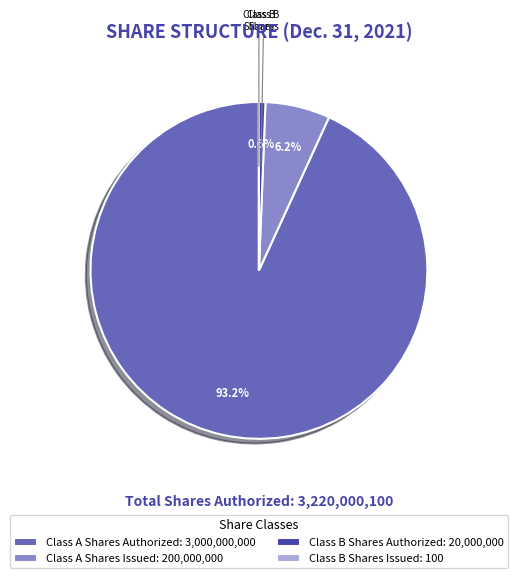

Is there any slice that represents more than half of the pie?

Yes